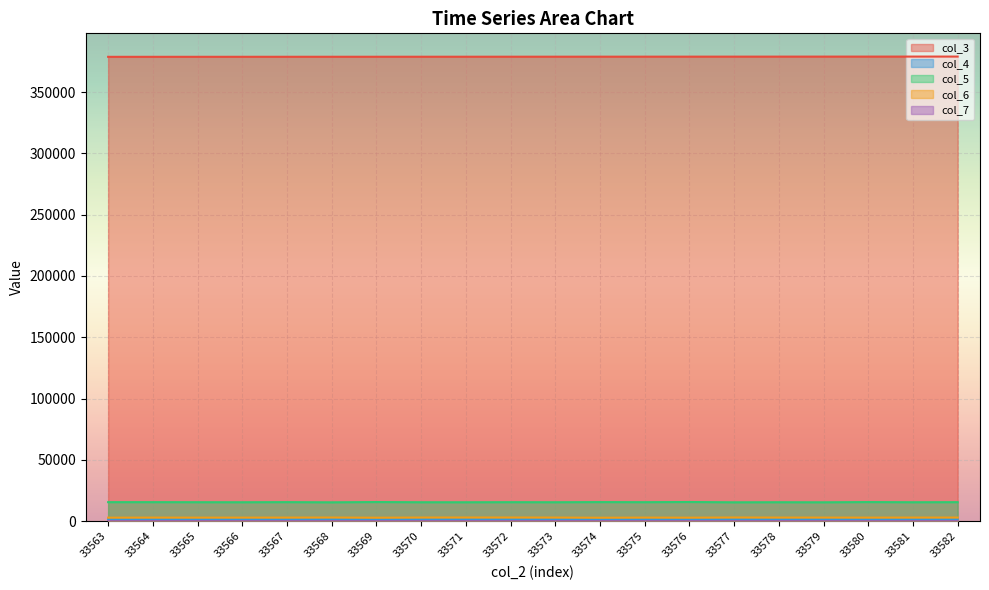

How many lines are shown in the chart?

5